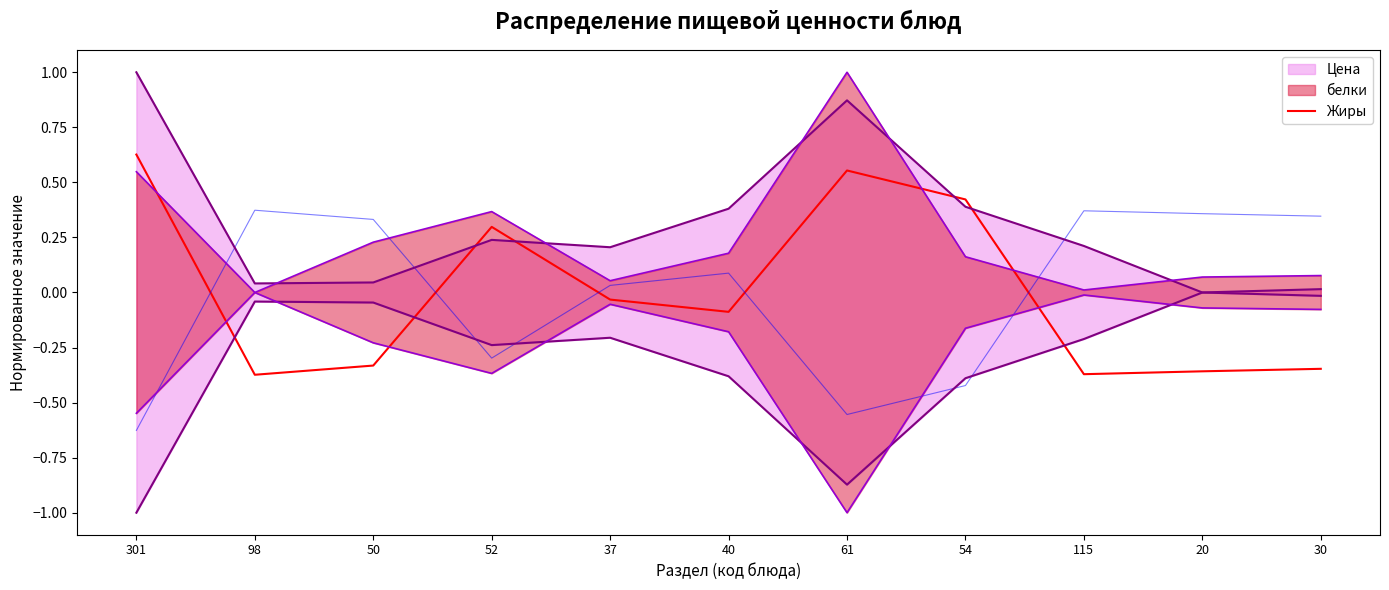

Is it true that the value at 40 is -0.1?

False